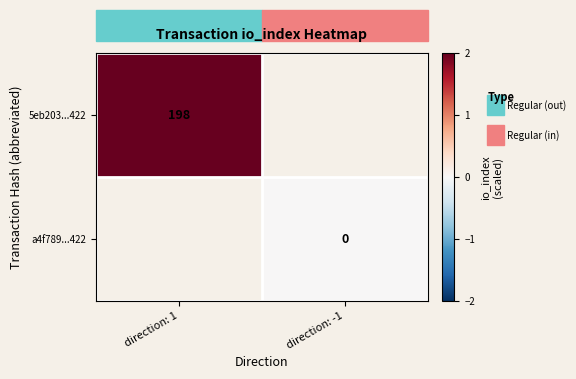

Which label corresponds to the smallest value in the chart?

direction: -1